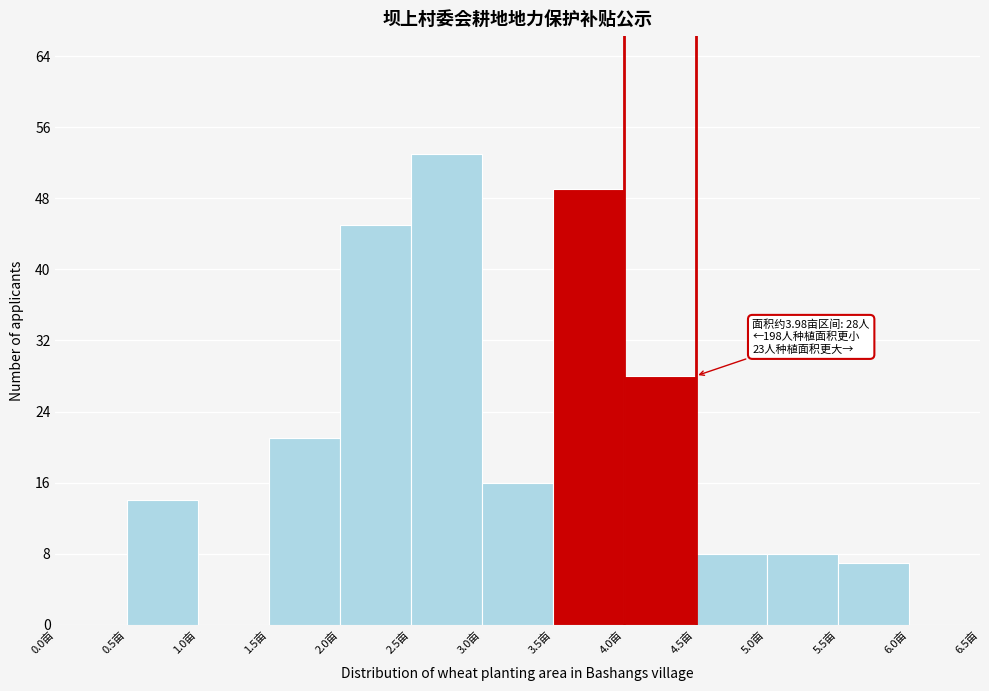

Which range on the x-axis has the tallest bar?

2.5 to 3.0